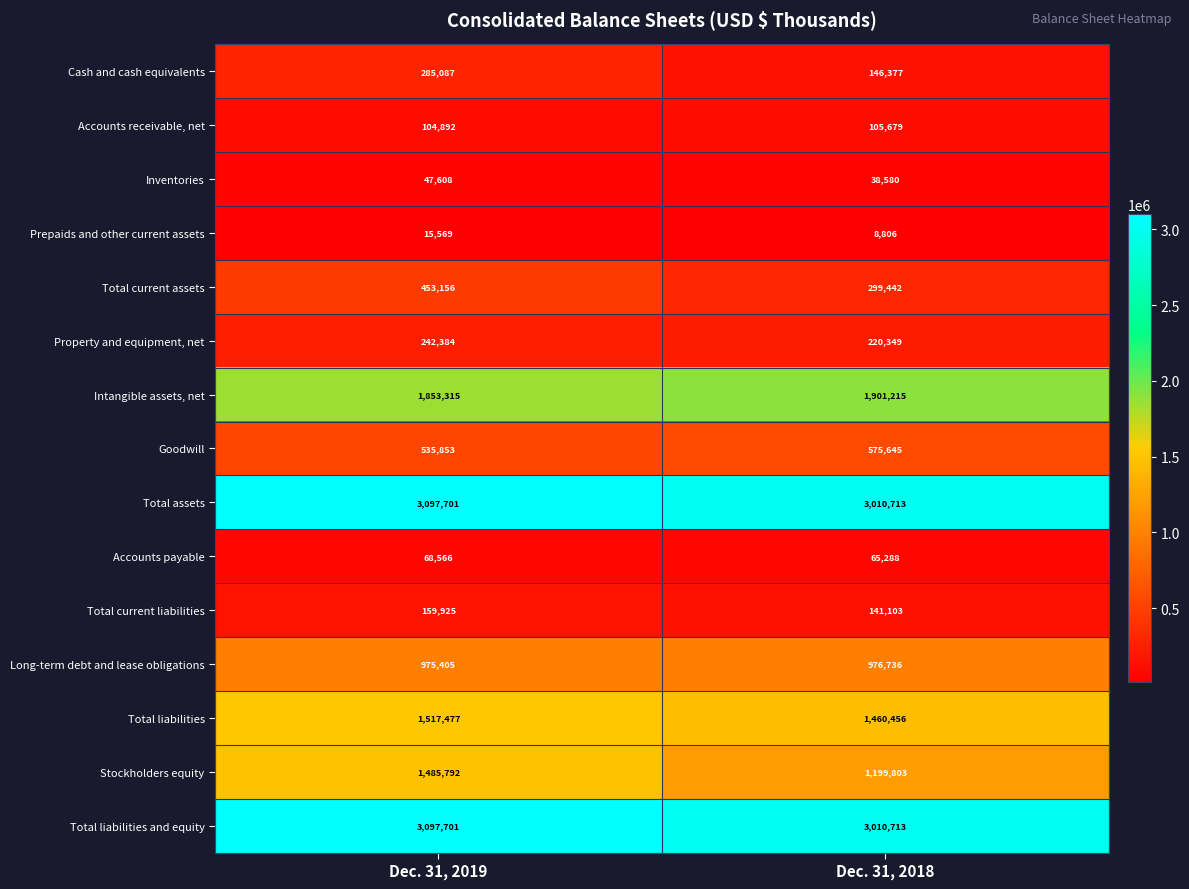

Reading left to right, list all the values displayed in this chart.

Cash and cash equivalents: 285087	146377
Accounts receivable, net: 104892	105679
Inventories: 47608	38580
Prepaids and other current assets: 15569	8806
Total current assets: 453156	299442
Property and equipment, net: 242384	220349
Intangible assets, net: 1853315	1901215
Goodwill: 535853	575645
Total assets: 3097701	3010713
Accounts payable: 68566	65288
Total current liabilities: 159925	141103
Long-term debt and lease obligations: 975405	976736
Total liabilities: 1517477	1460456
Stockholders equity: 1485792	1199803
Total liabilities and equity: 3097701	3010713